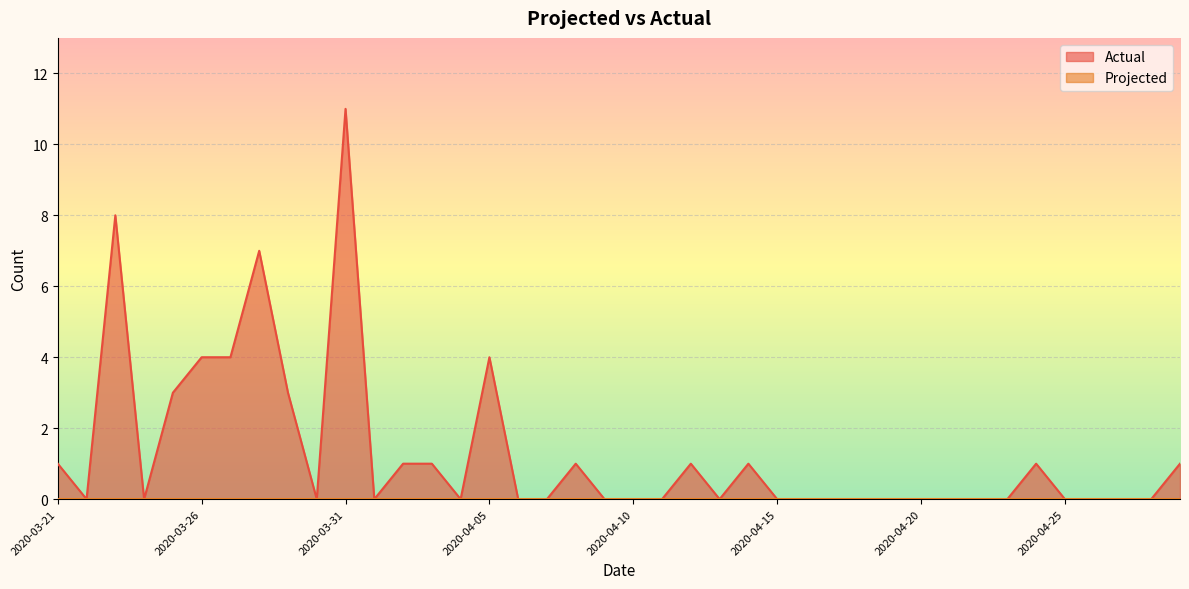

What is the label of the 27th point from the left?

2020-04-16